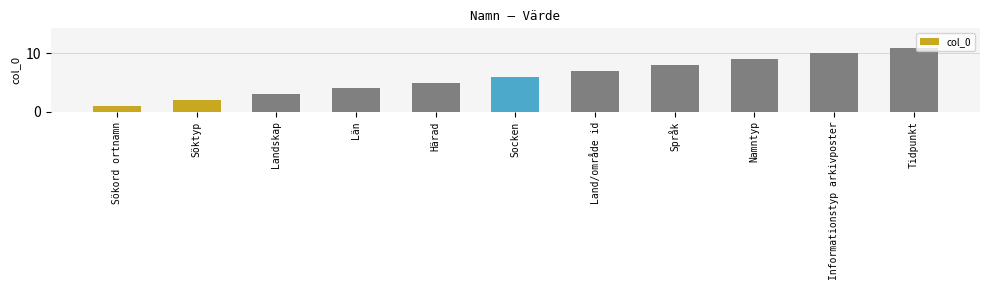

True or false: the data shows 7 at Land/område id.

True